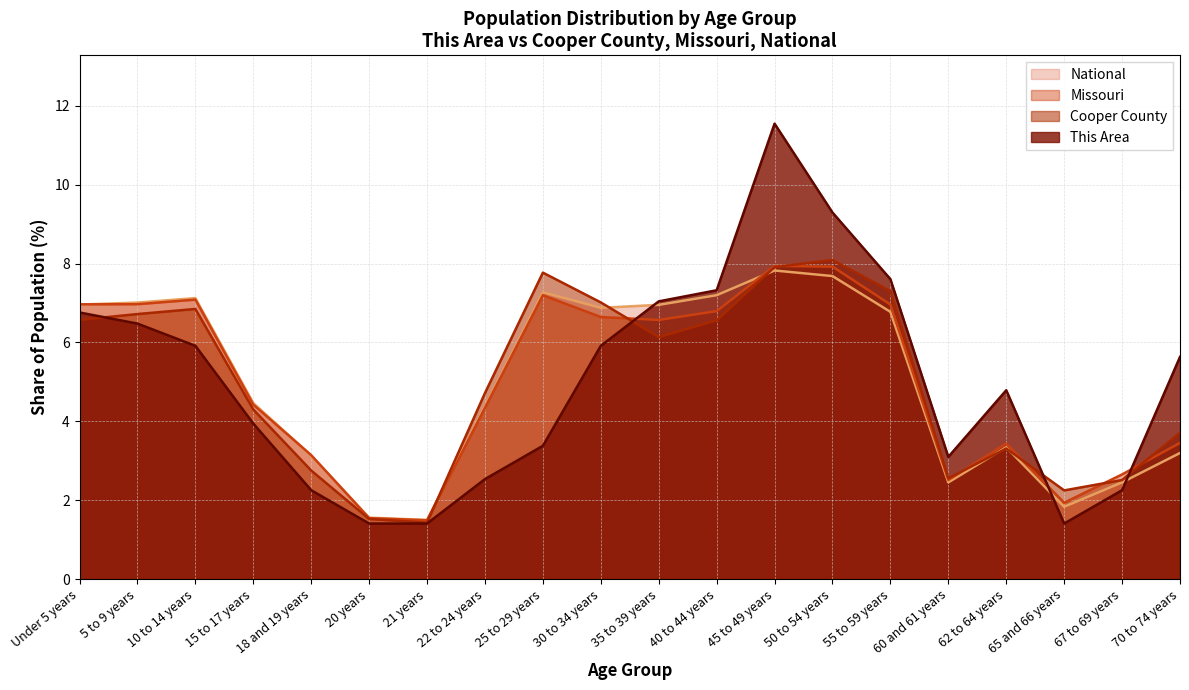

What is the total value across all series at 70 to 74 years?

16.0